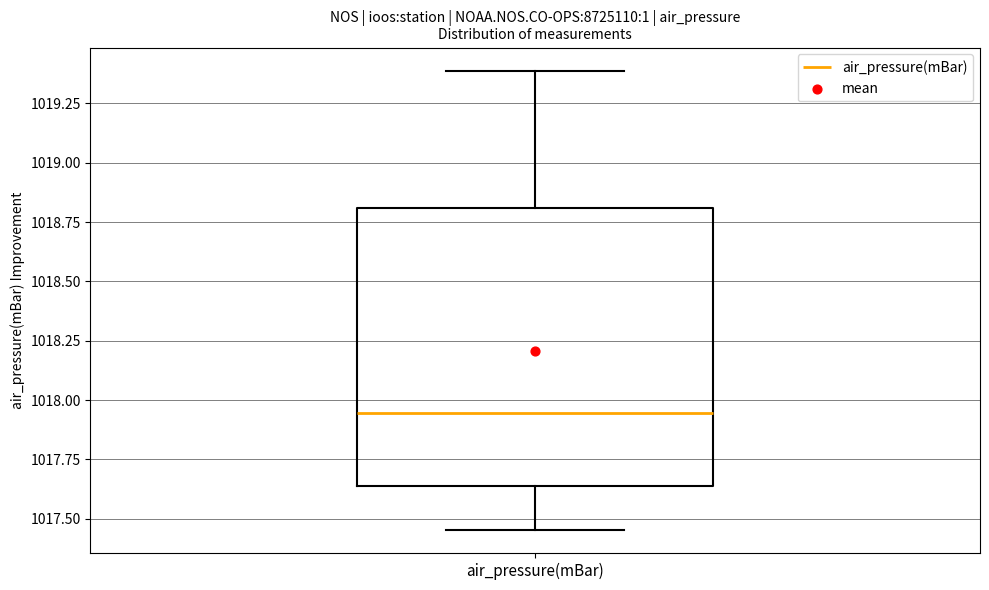

Where does the upper whisker of the box for air_pressure(mBar) end on the y-axis? The values are not printed on the chart, so give them approximately, as read against the axis.

1019.40